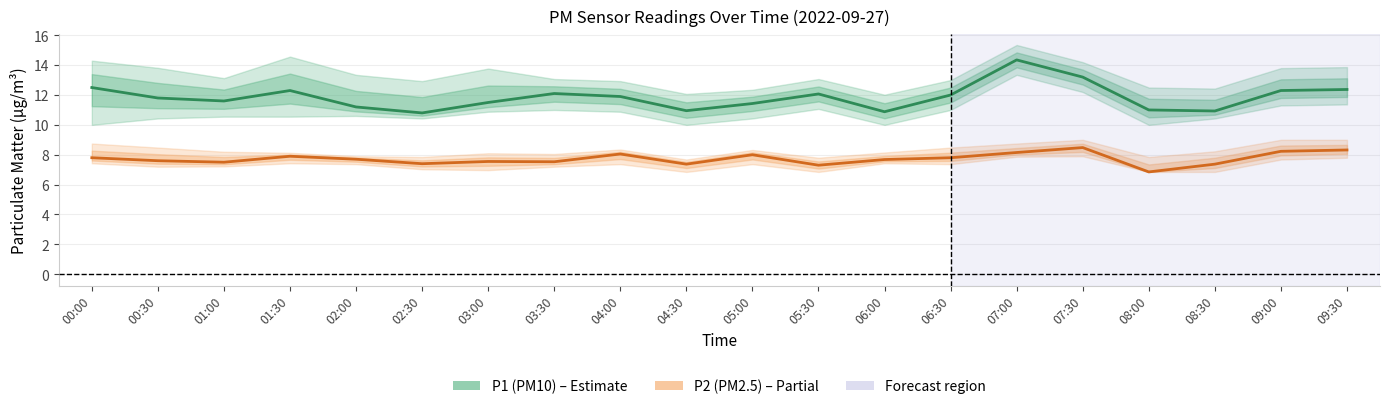

True or false: P1 (PM10) has more than 1 interior local peaks.

True